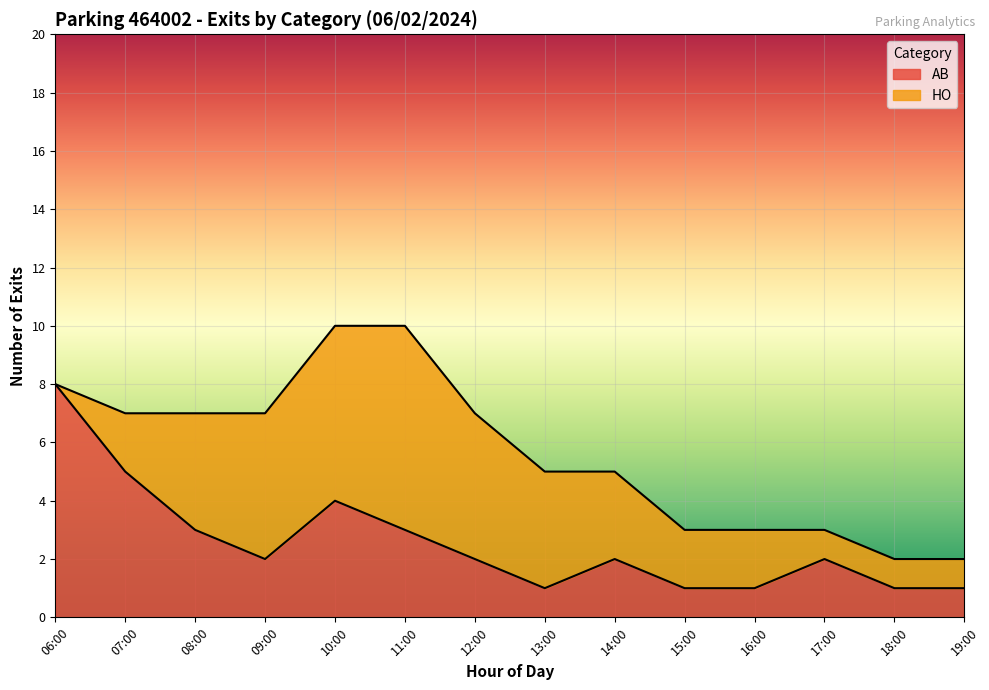

List the labels in order of value, largest first.

06:00, 07:00, 10:00, 08:00, 11:00, 09:00, 12:00, 14:00, 17:00, 13:00, 15:00, 16:00, 18:00, 19:00